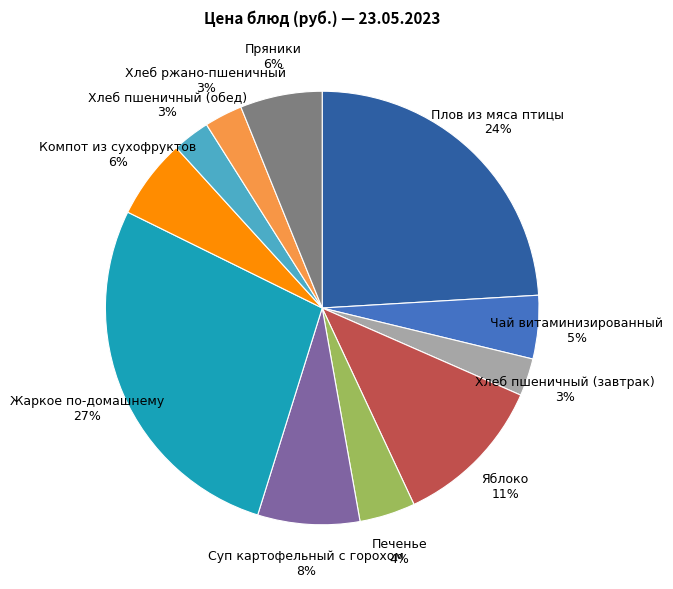

To the nearest percent, what is the average slice percentage?

9%